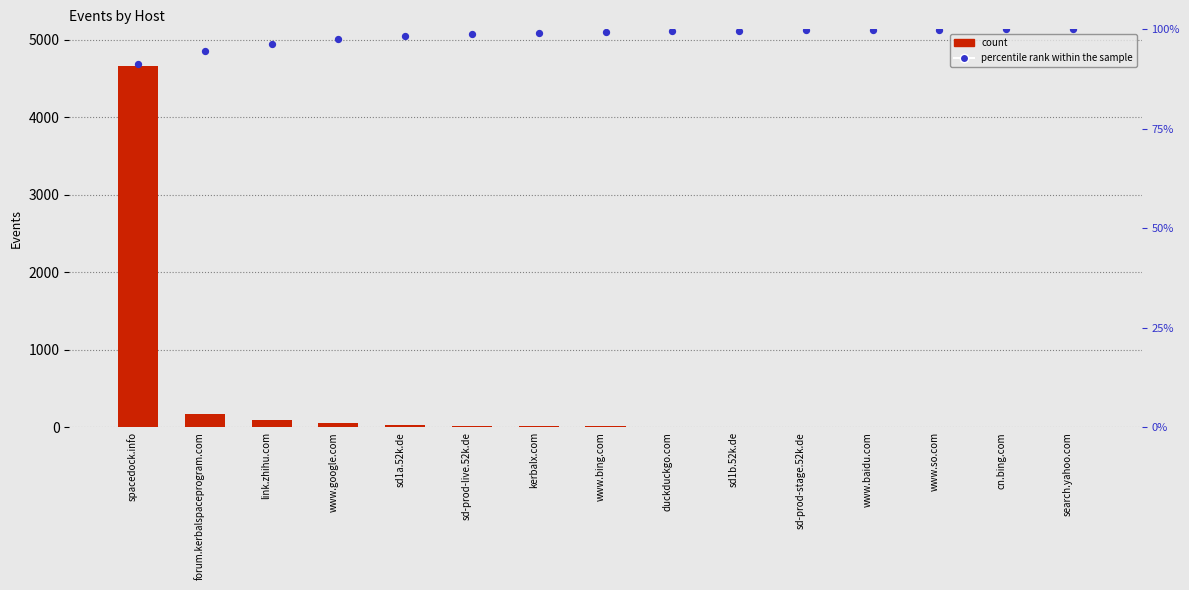

Is the value of count at search.yahoo.com greater than the value of percentile rank within the sample at www.so.com?

No